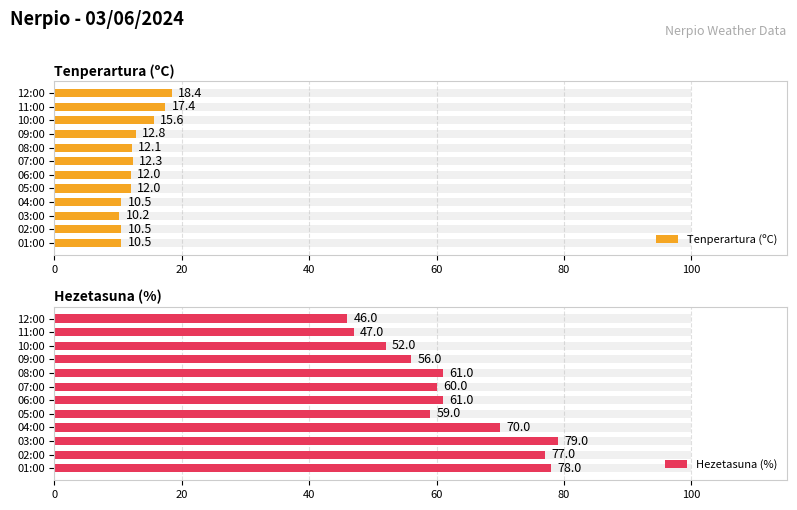

What is the value of the Hezetasuna (%) bar at the 8th from the left?

59.0